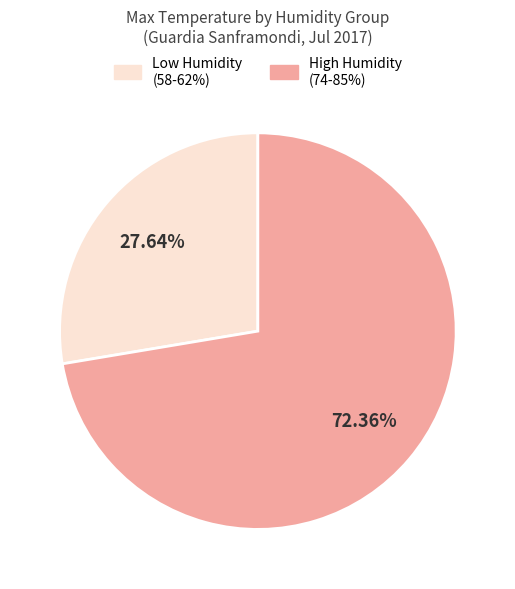

Does any single category account for the majority?

Yes